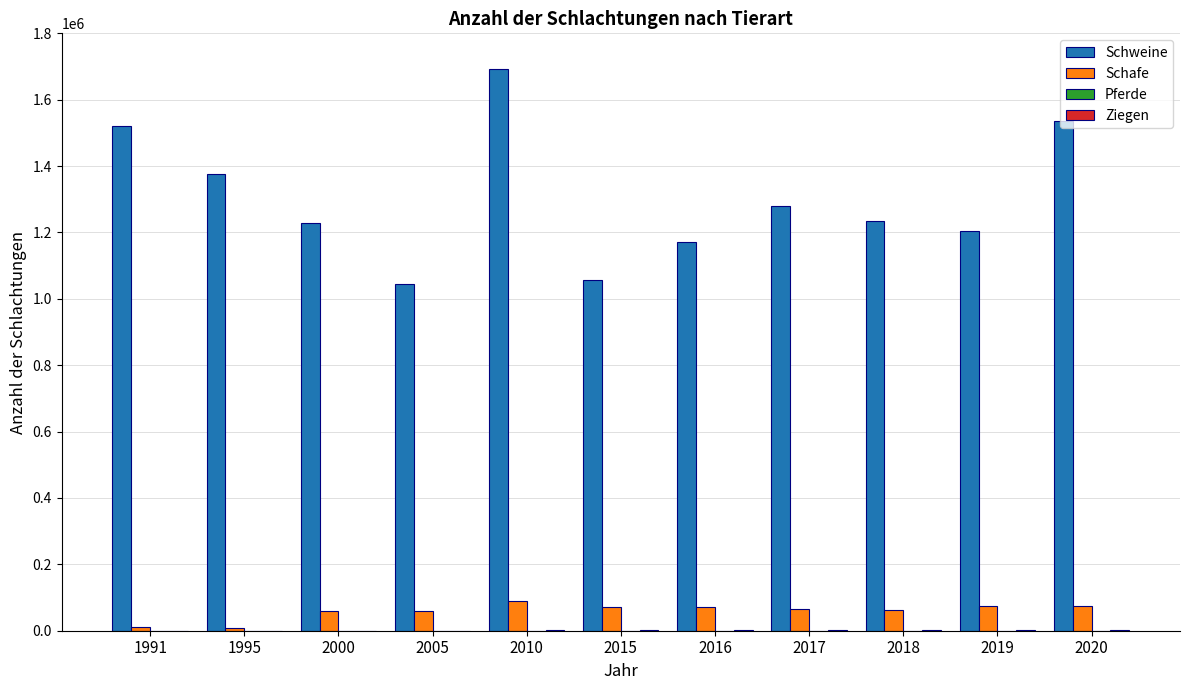

Which series has the largest total across all categories?

Schweine